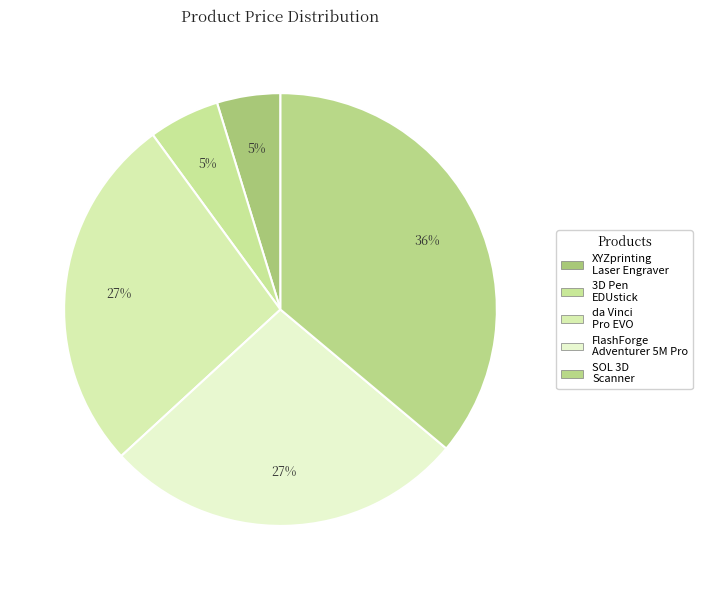

What is the largest slice in the pie chart?

SOL 3D Scanner